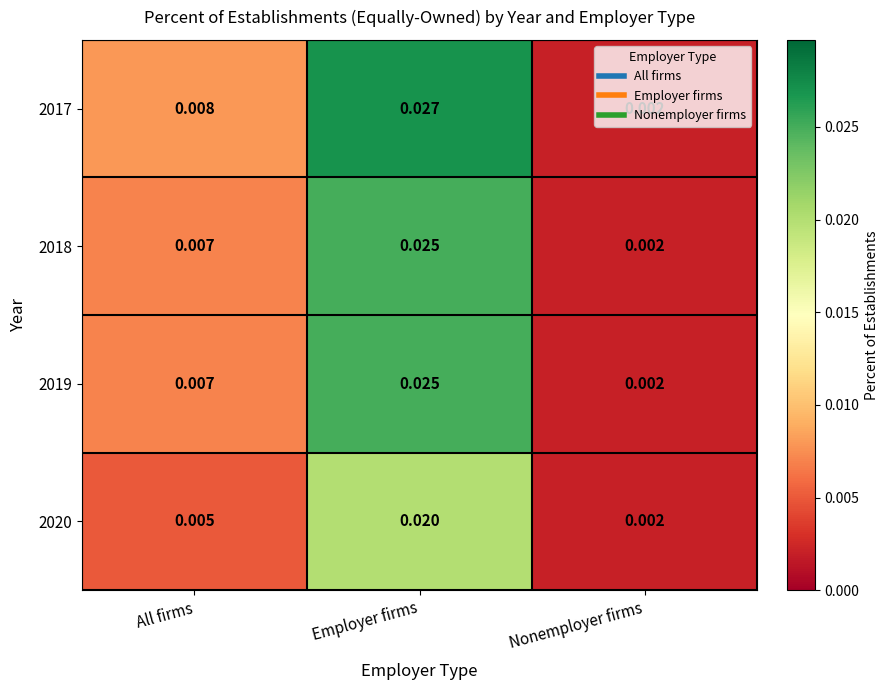

Which category has the highest value across all series?

Employer firms